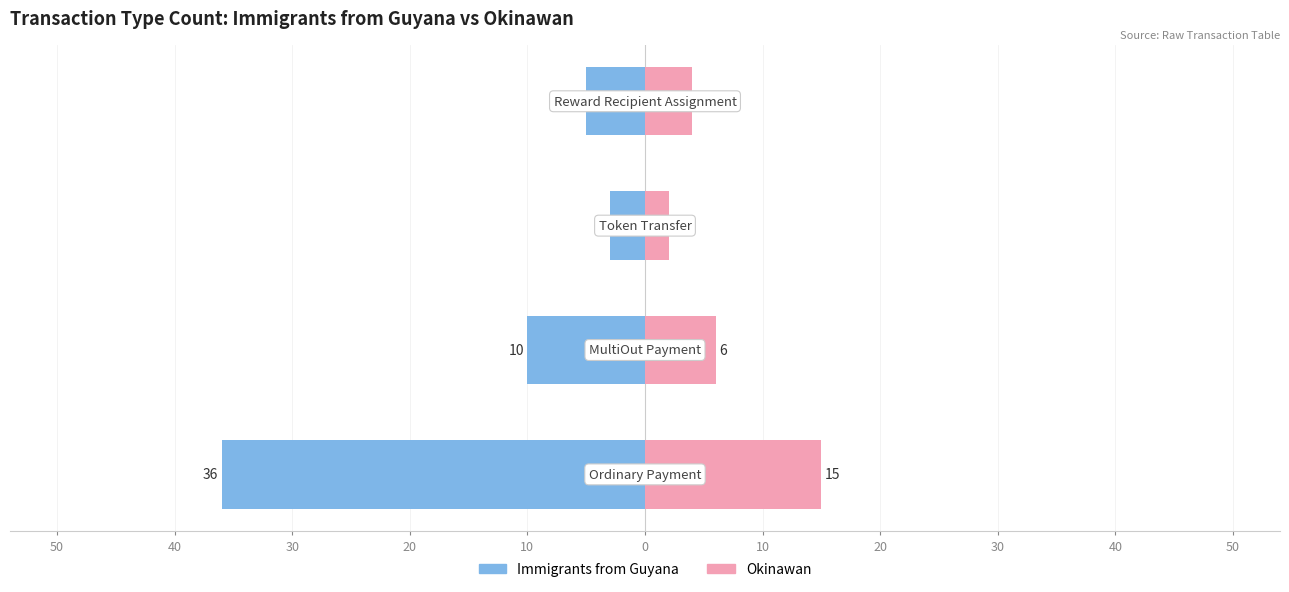

Are the bars grouped side by side (vs. stacked)?

Yes